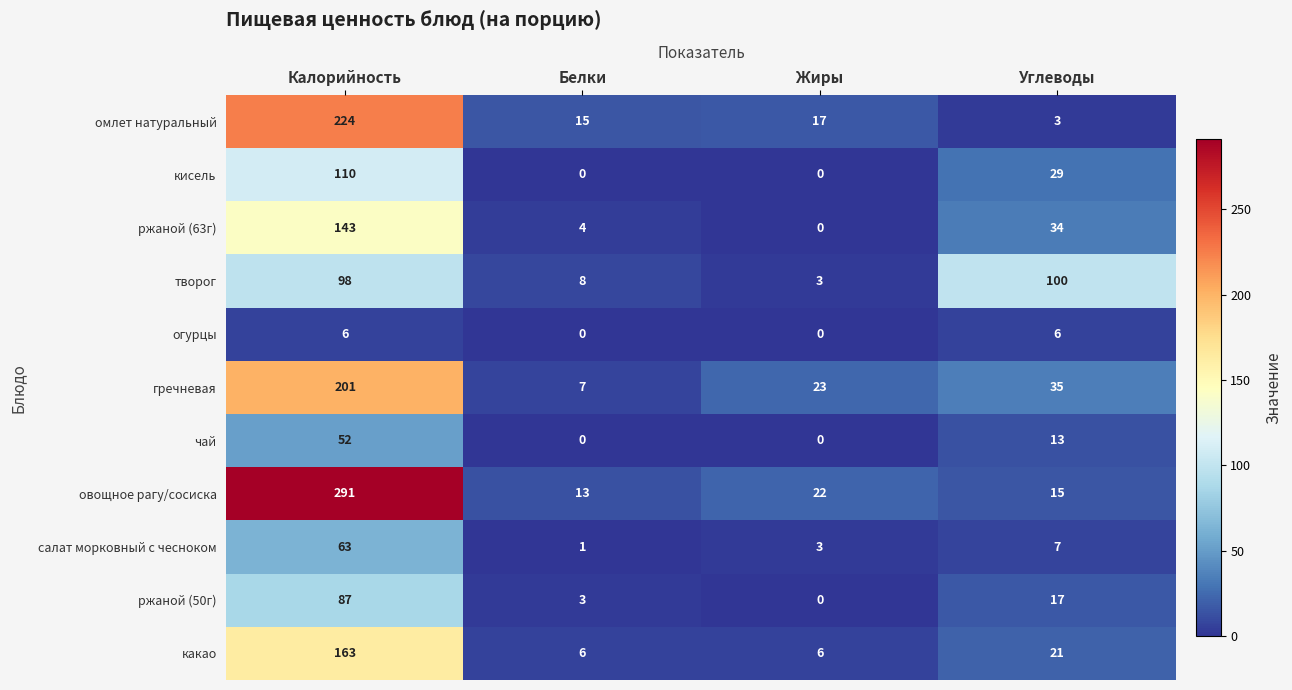

True or false: кисель has a value of 71 at Жиры.

False